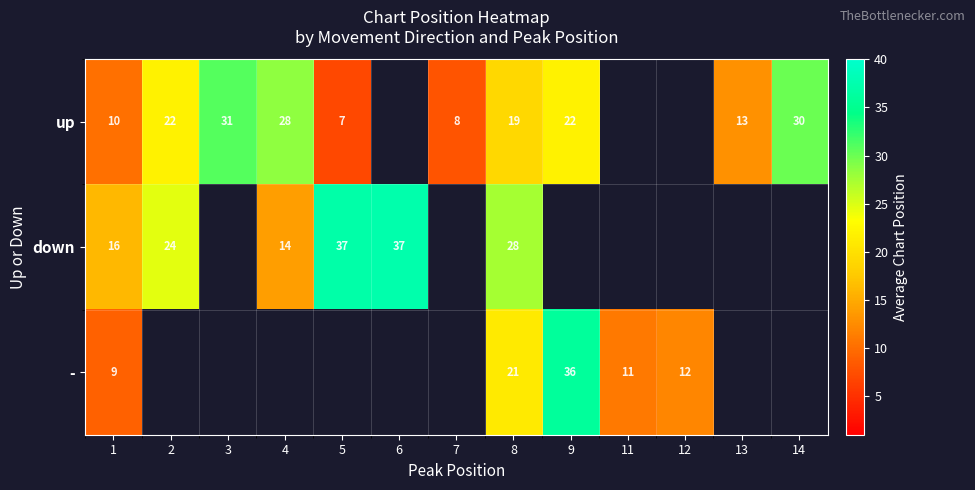

Is the value of up at 2 greater than the value of down at 8?

No